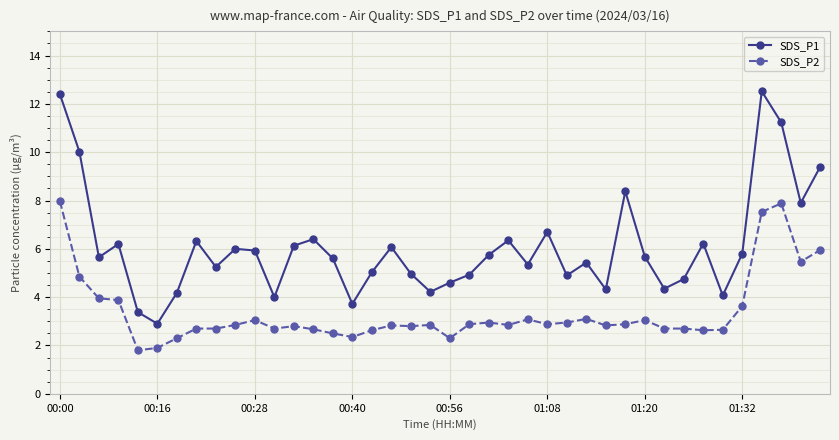

Is this an area chart (filled region under the line)?

No